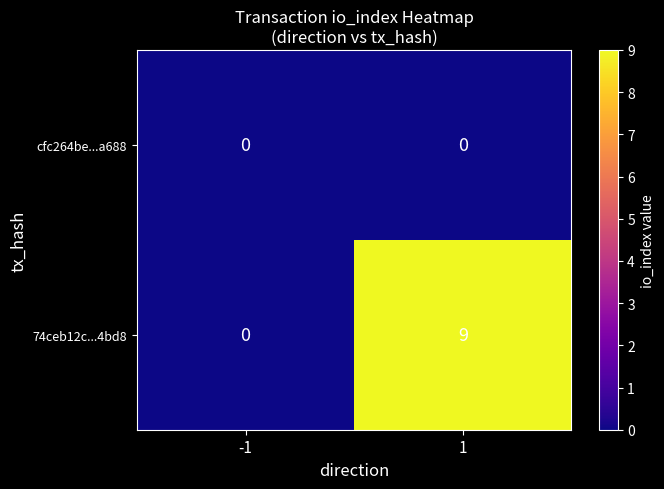

Is the value of 74ceb12c...4bd8 at 1 greater than the value of cfc264be...a688 at 1?

Yes